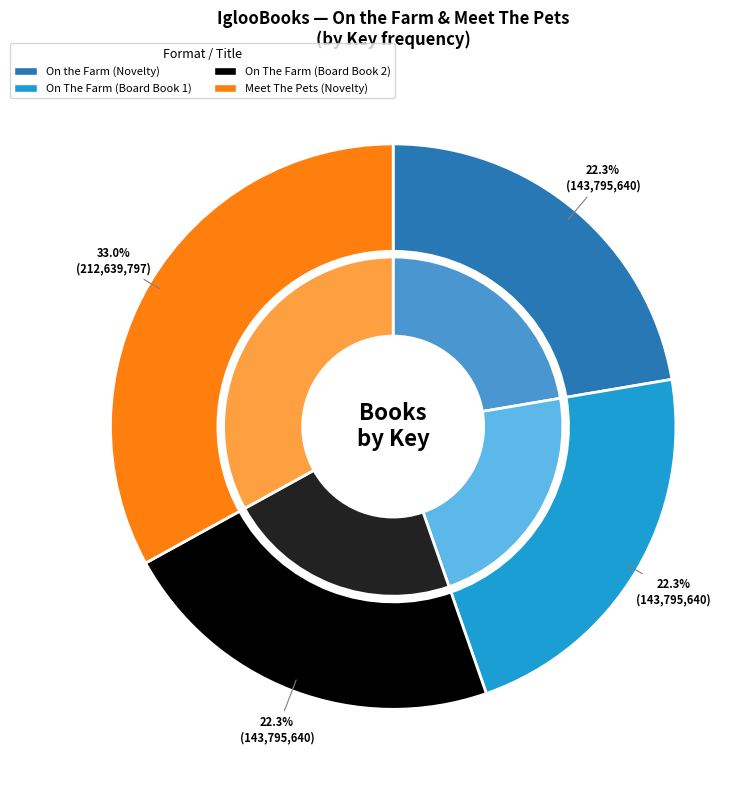

Which category has the biggest portion of the pie?

Meet The Pets (Novelty)